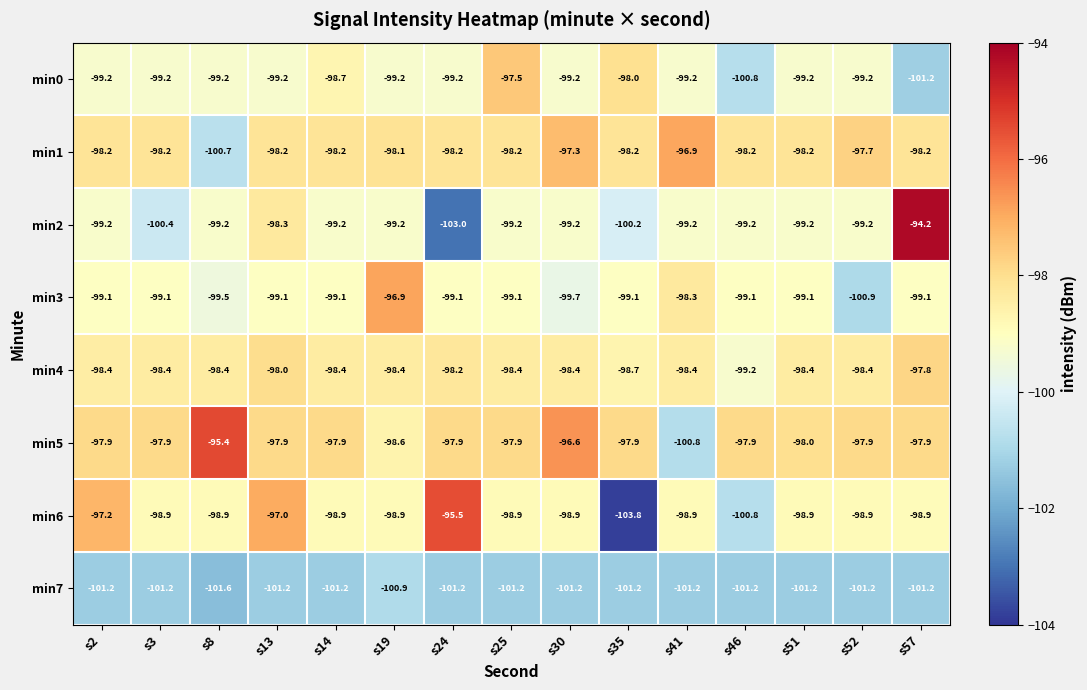

Which series has the widest spread of values?

min2